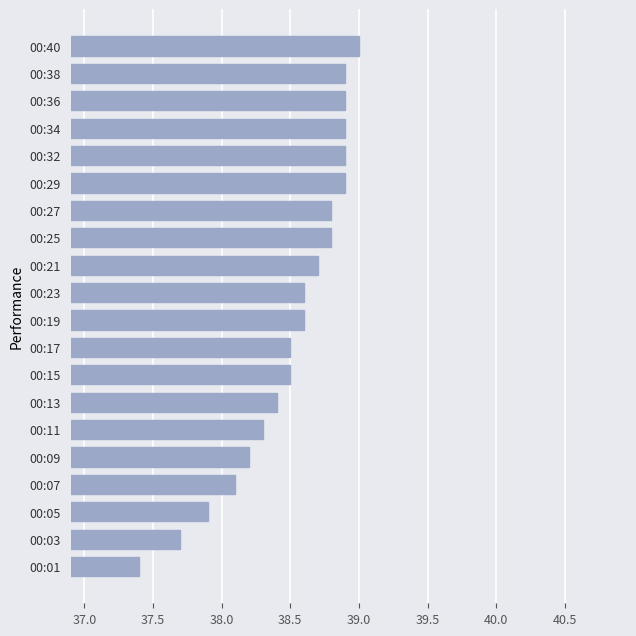

What is the difference between the second highest and minimum values?

1.5